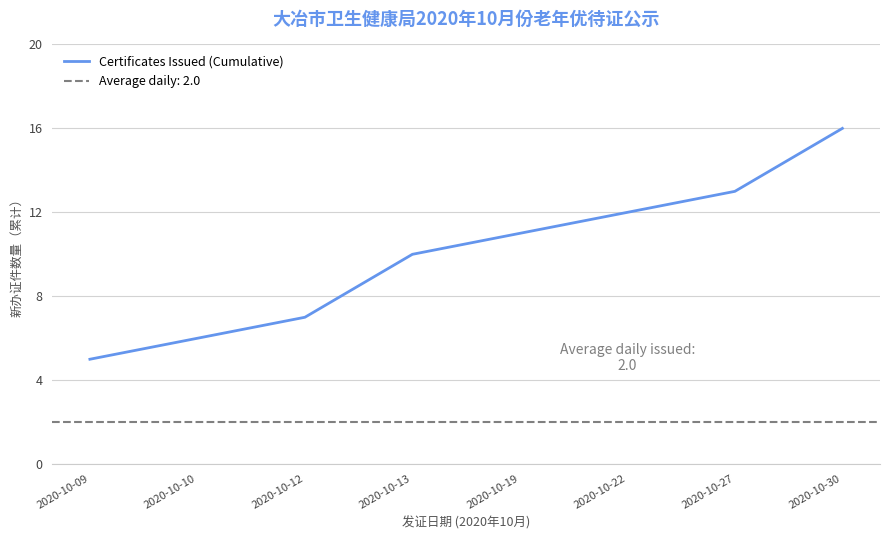

What is the maximum value shown in the chart?

16